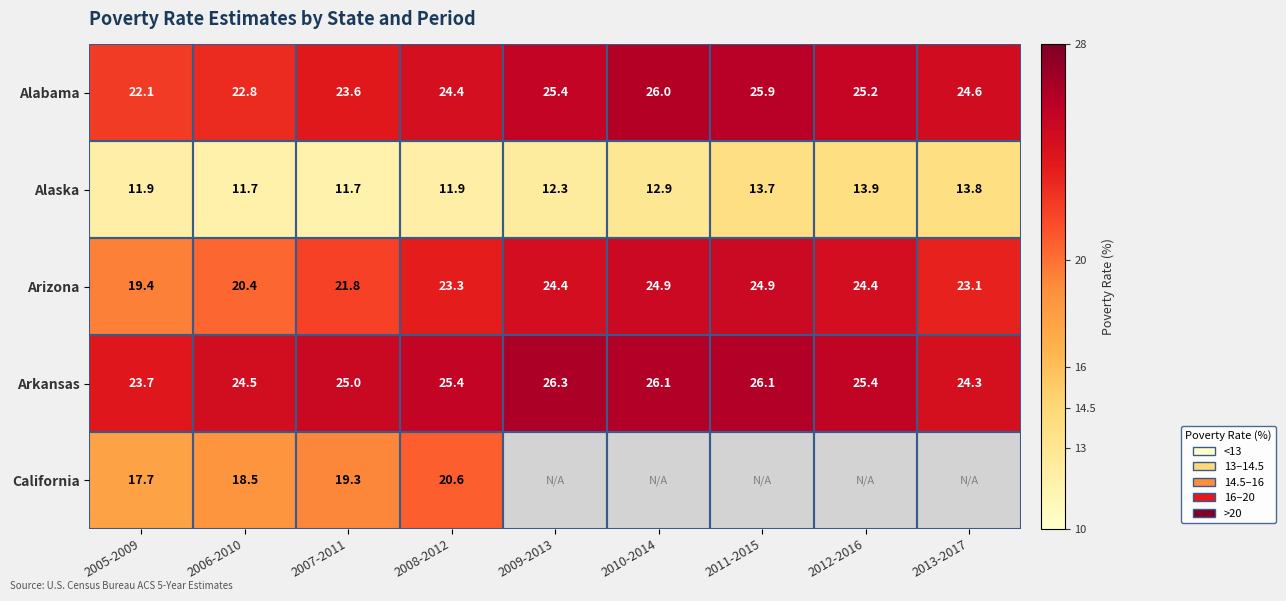

Is the value of Arkansas at 2012-2016 greater than the value of California at 2005-2009?

Yes